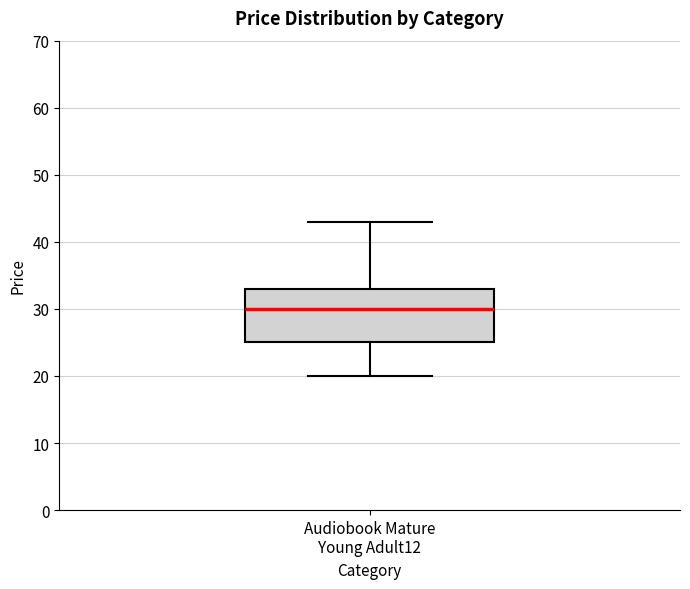

Read this box plot against the y-axis: the position of the median line, the range covered by the box, and the ends of both whiskers. The values are not printed on the chart, so give them approximately, as read against the axis.

median 30, box 25 to 33, whiskers 20 to 43